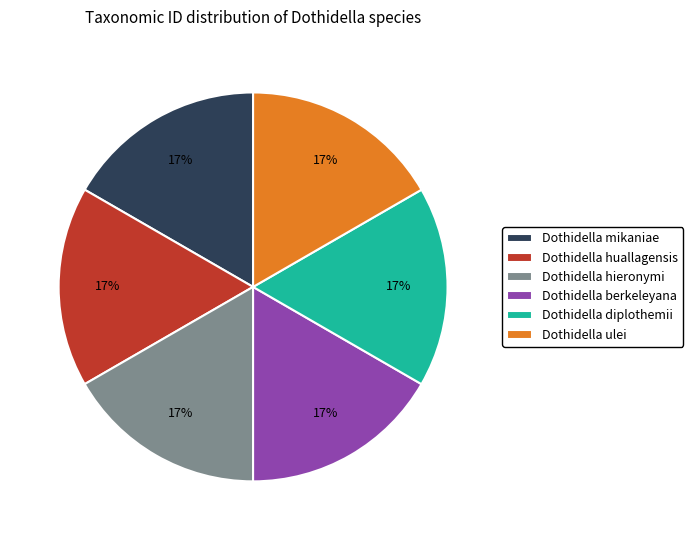

Is there a majority slice in this chart?

No